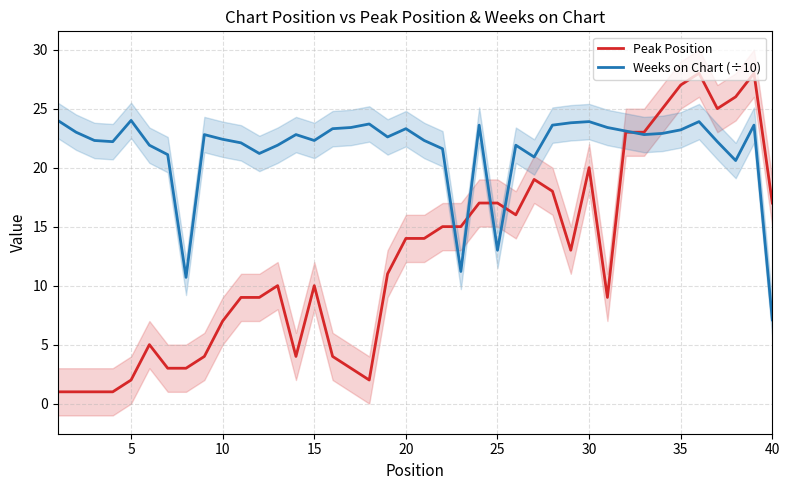

Reading left to right, what are all the values shown in this chart?

Peak Position: 1.0	1.0	1.0	1.0	2.0	5.0	3.0	3.0	4.0	7.0	9.0	9.0	10.0	4.0	10.0	4.0	3.0	2.0	11.0	14.0	14.0	15.0	15.0	17.0	17.0	16.0	19.0	18.0	13.0	20.0	9.0	23.0	23.0	25.0	27.0	28.0	25.0	26.0	28.0	17.0
Weeks on Chart (÷10): 24.0	23.0	22.3	22.2	24.0	21.9	21.1	10.7	22.8	22.4	22.1	21.2	21.9	22.8	22.3	23.3	23.4	23.7	22.6	23.3	22.3	21.6	11.2	23.6	13.0	21.9	20.9	23.6	23.8	23.9	23.4	23.1	22.8	22.9	23.2	23.9	22.2	20.6	23.6	7.1